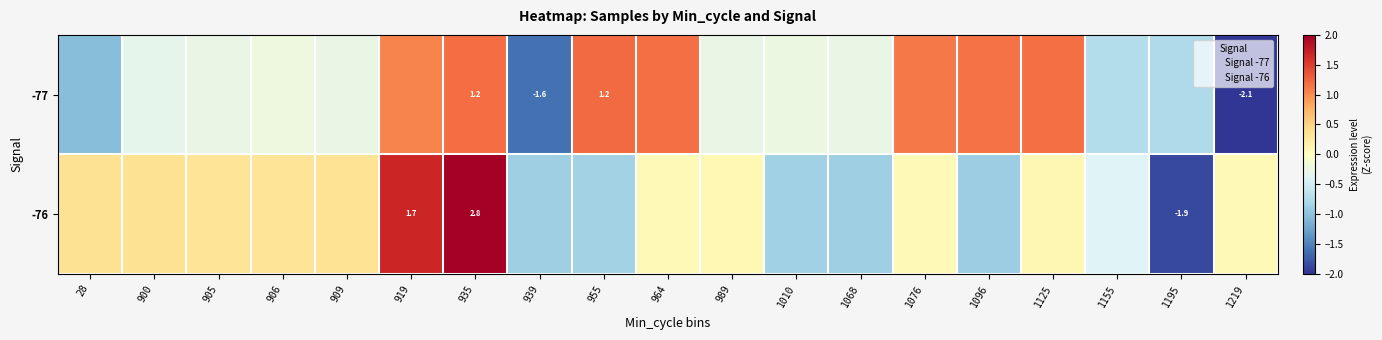

Read the -76 value at 955.

-0.9